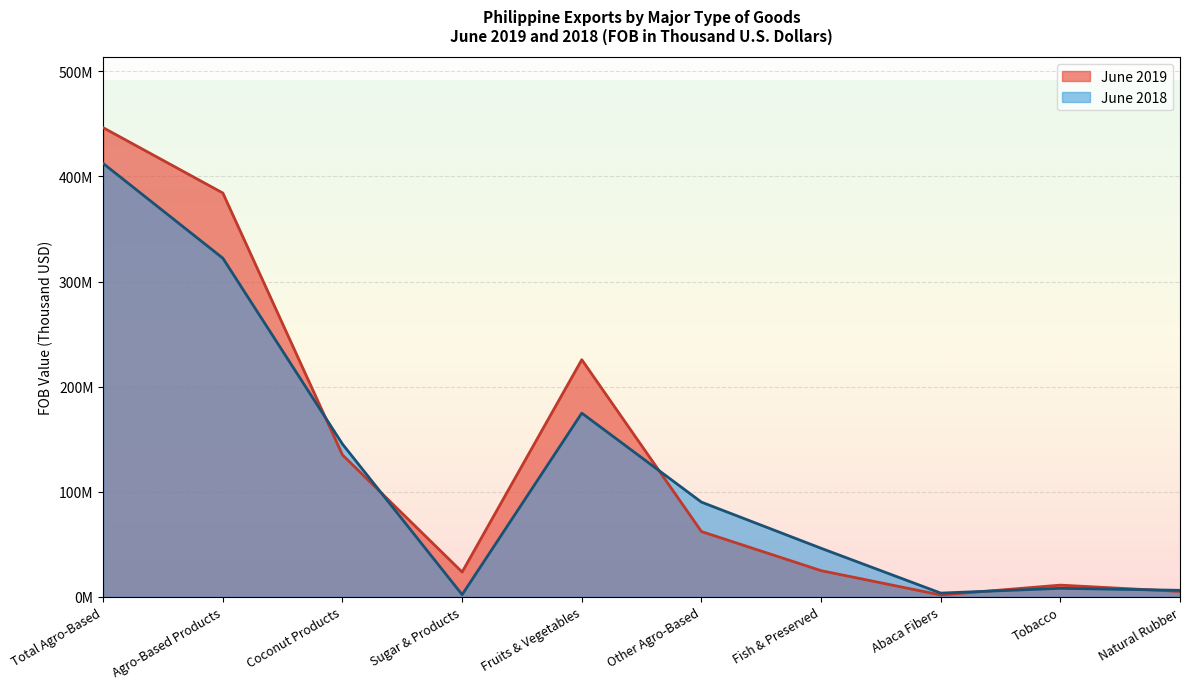

How many values in the June 2019 (FOB Thousand USD) series exceed 62138042?

4